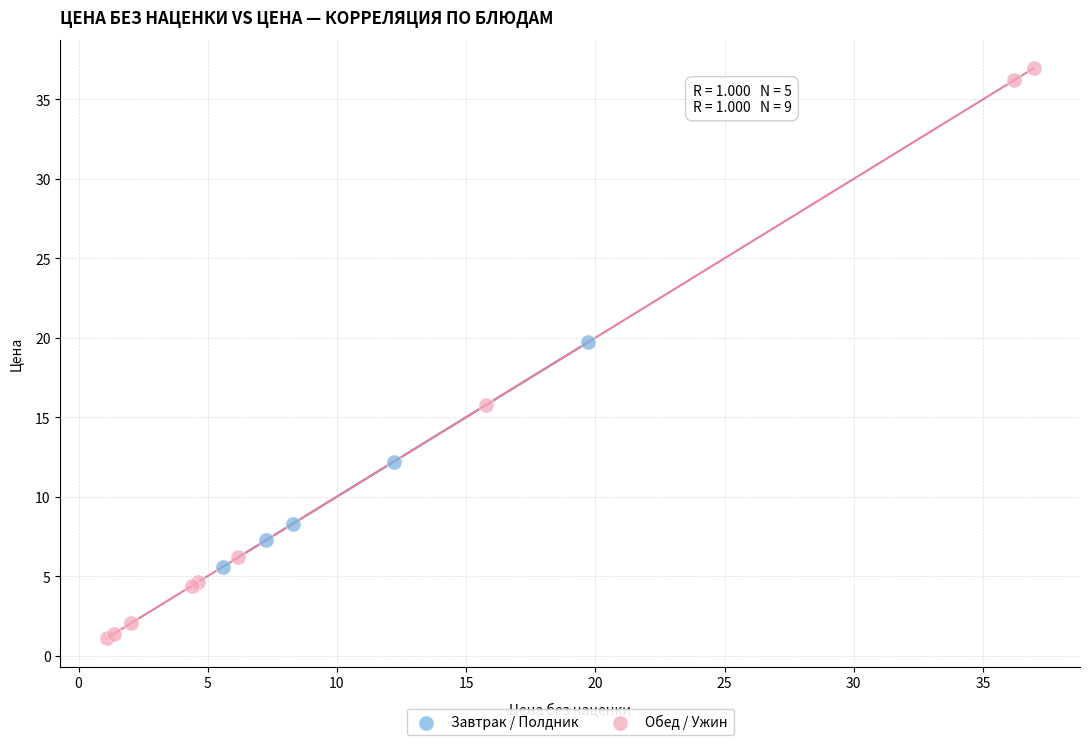

Which series contains the lowest Y value?

Обед / Ужин